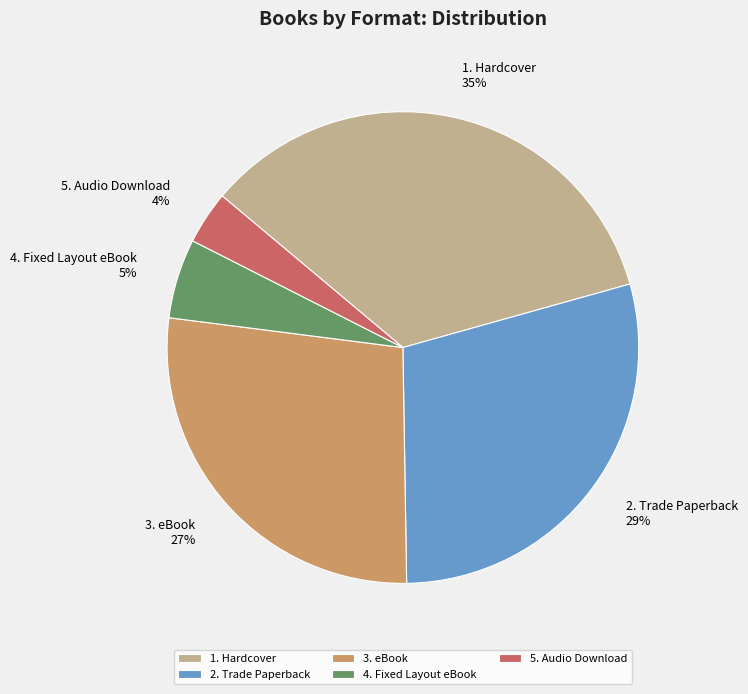

Is it true that 2. Trade Paperback is 29% of the pie?

True